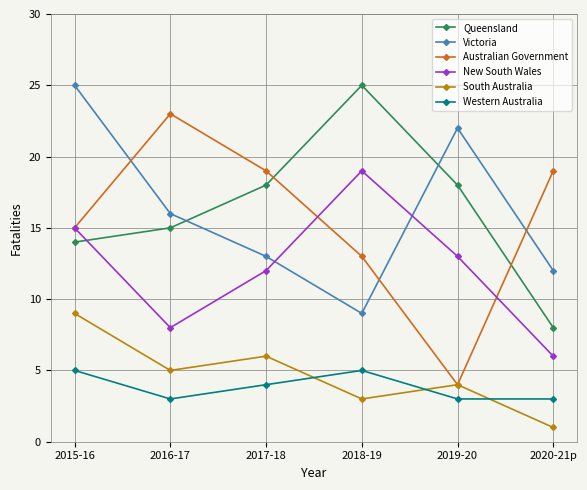

Does the chart display data point markers on the line(s)?

Yes